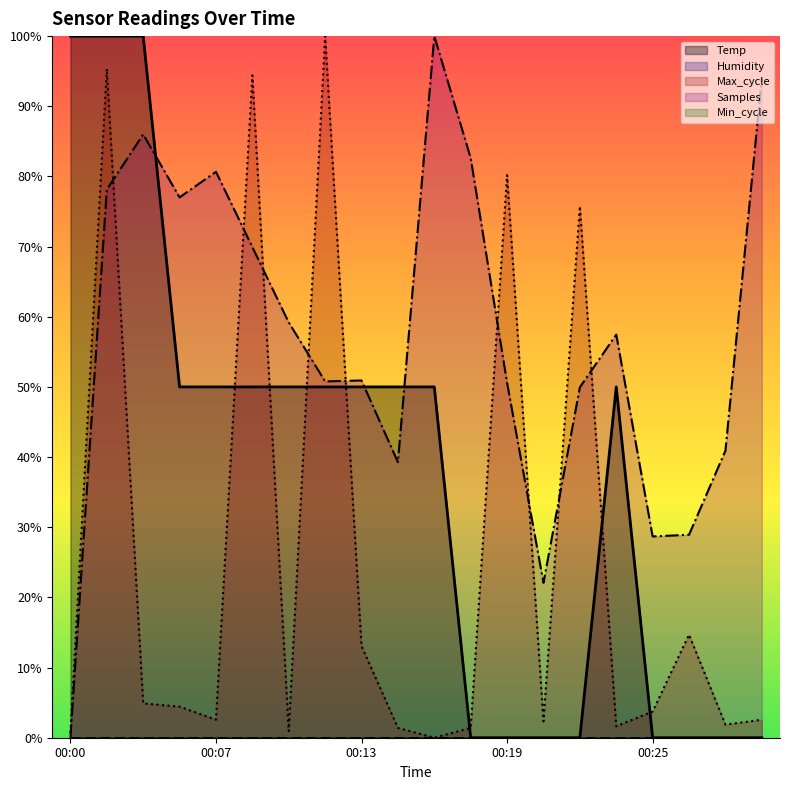

Does the chart display data point markers on the line(s)?

No